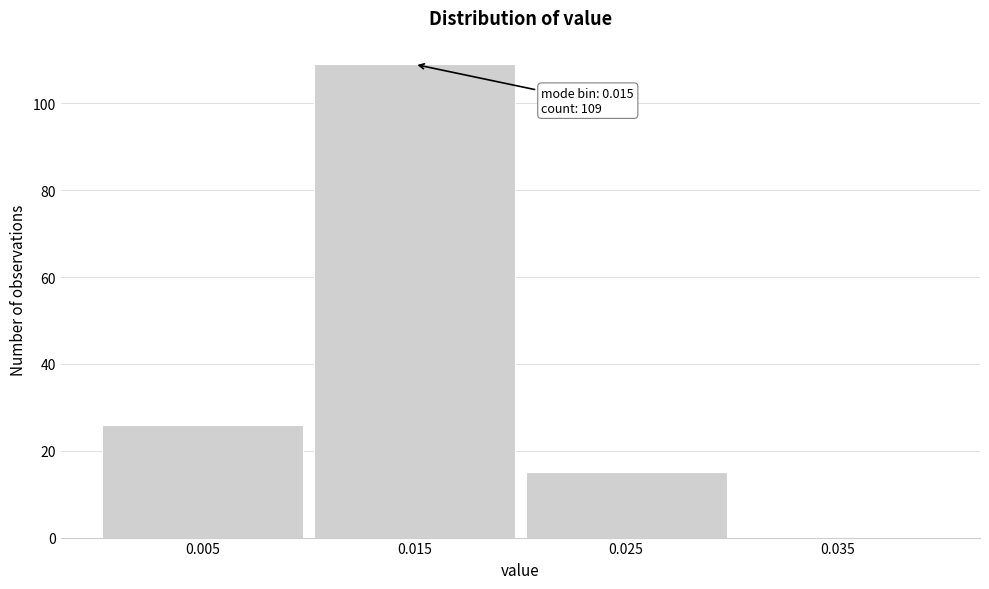

Reading right to left, extract all data points from this chart.

0.035=0	0.025=15	0.015=109	0.005=26